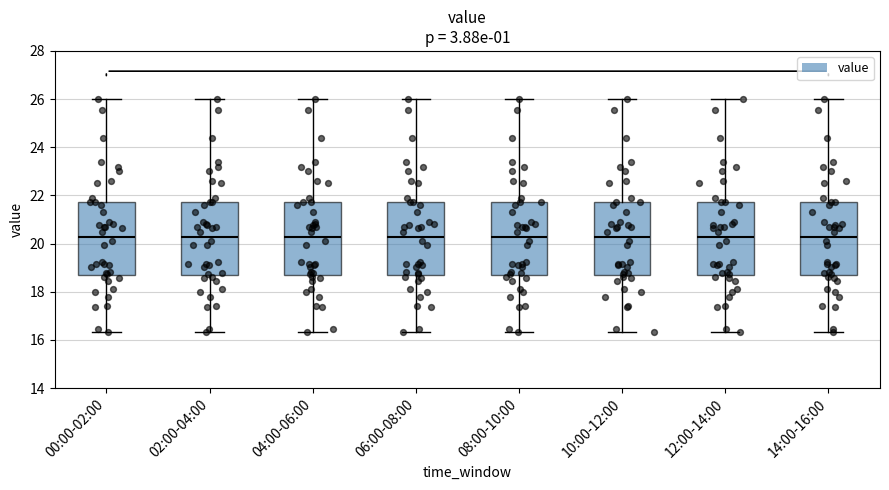

Where does the median line of the box for 00:00-02:00 sit on the y-axis? The values are not printed on the chart, so give them approximately, as read against the axis.

20.2